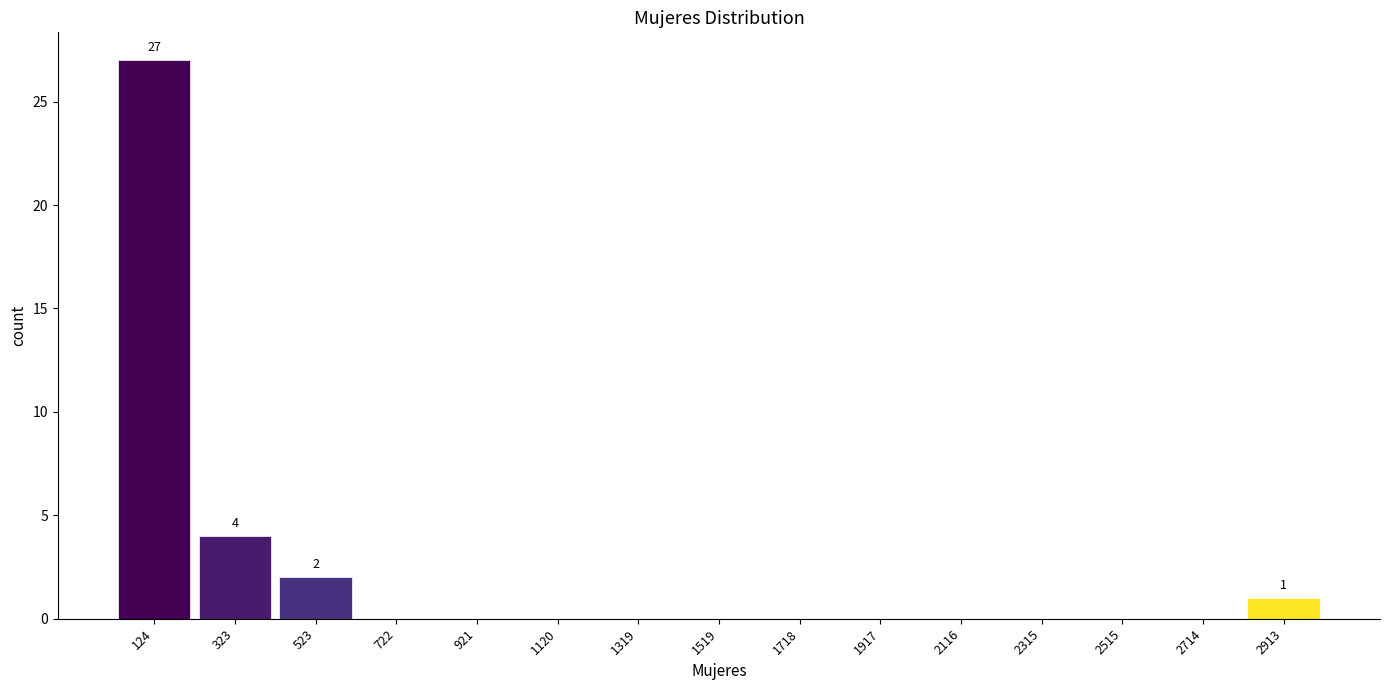

Over which range of the x-axis is the bar tallest?

20 to 220